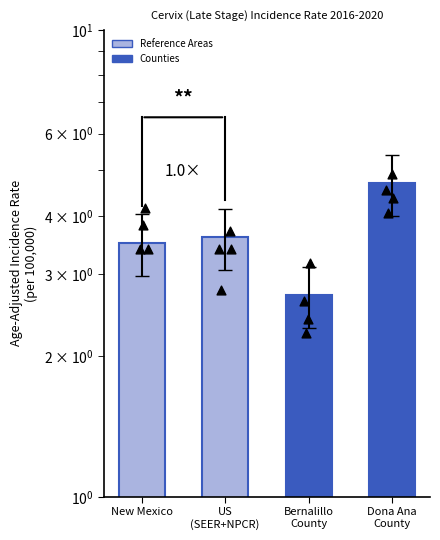

Between Dona Ana County and Bernalillo County, which is larger?

Dona Ana County